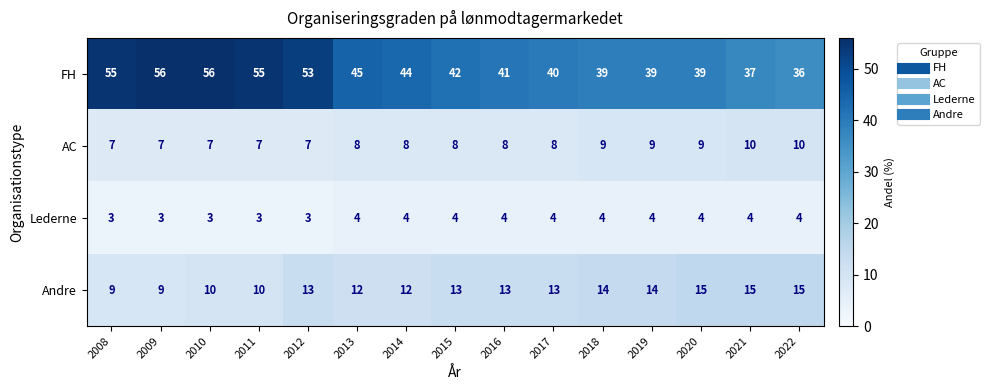

Where is FH nearest to the value 46?

2013